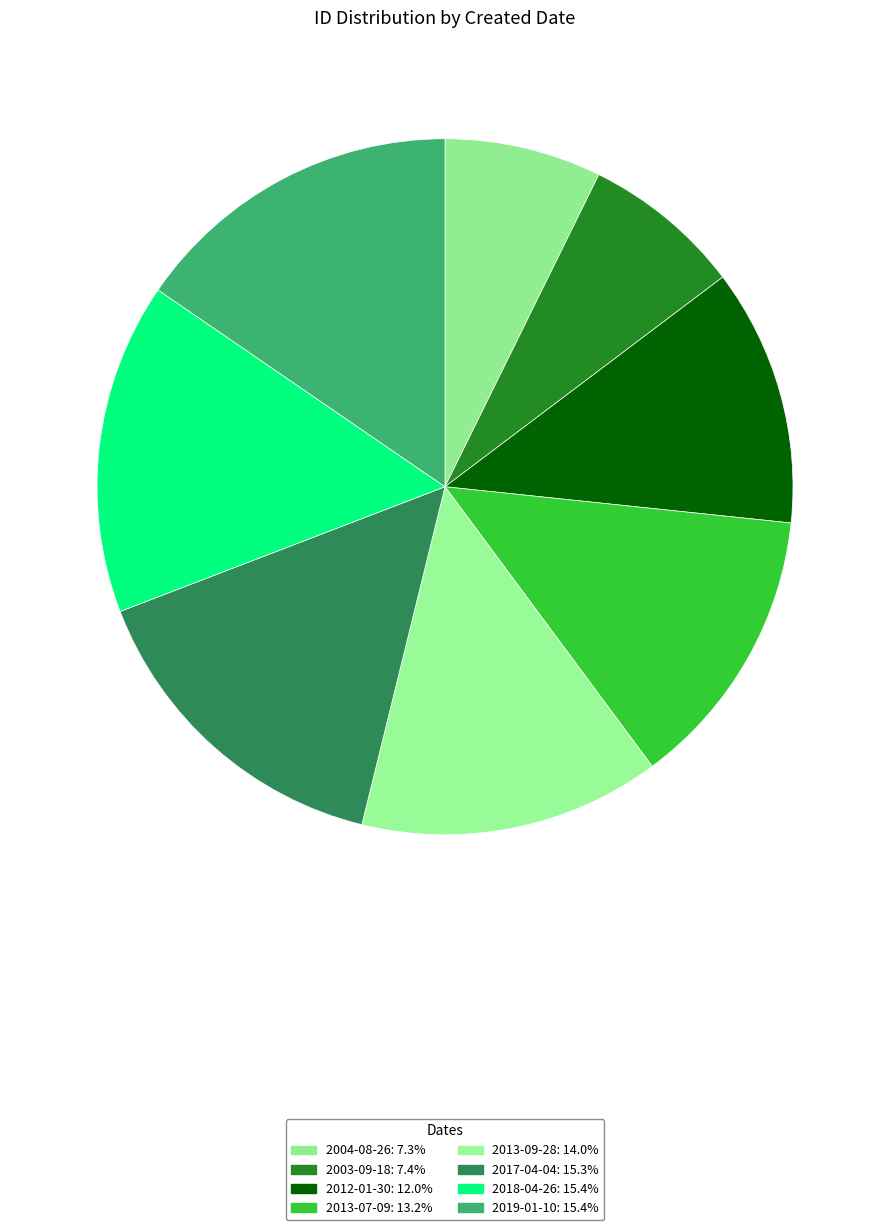

To the nearest percent, what is the average slice percentage?

12%